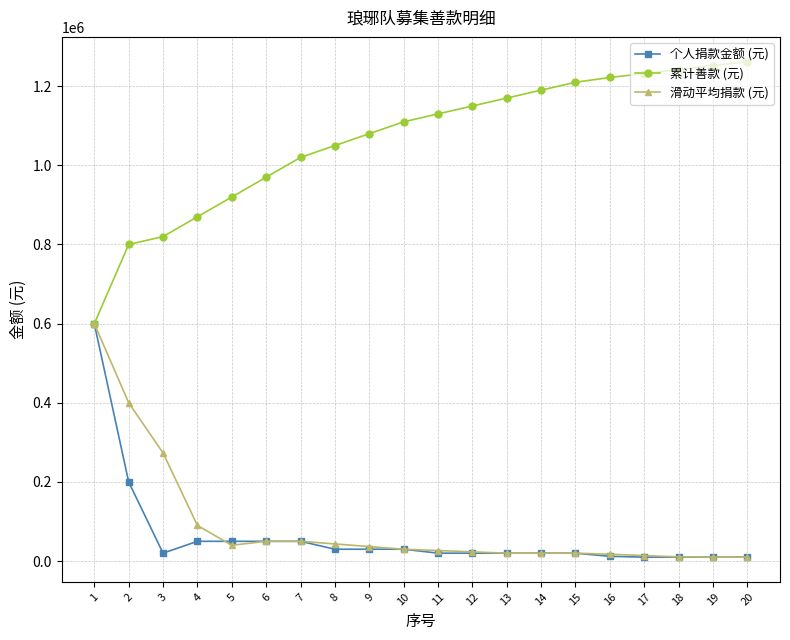

What is the spread (max minus min) of values at 3?

800000.0